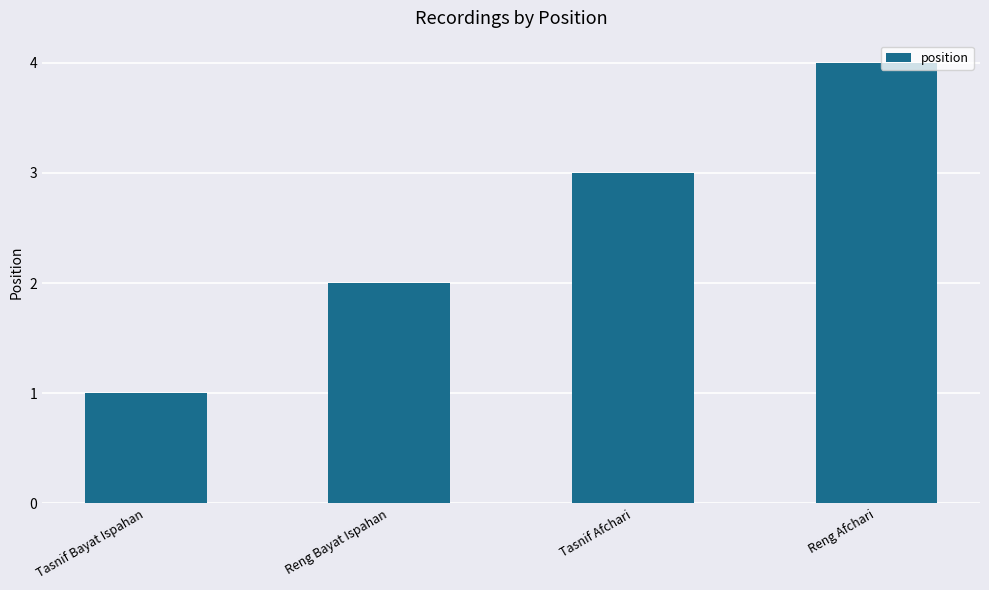

How many bars are there in total?

4